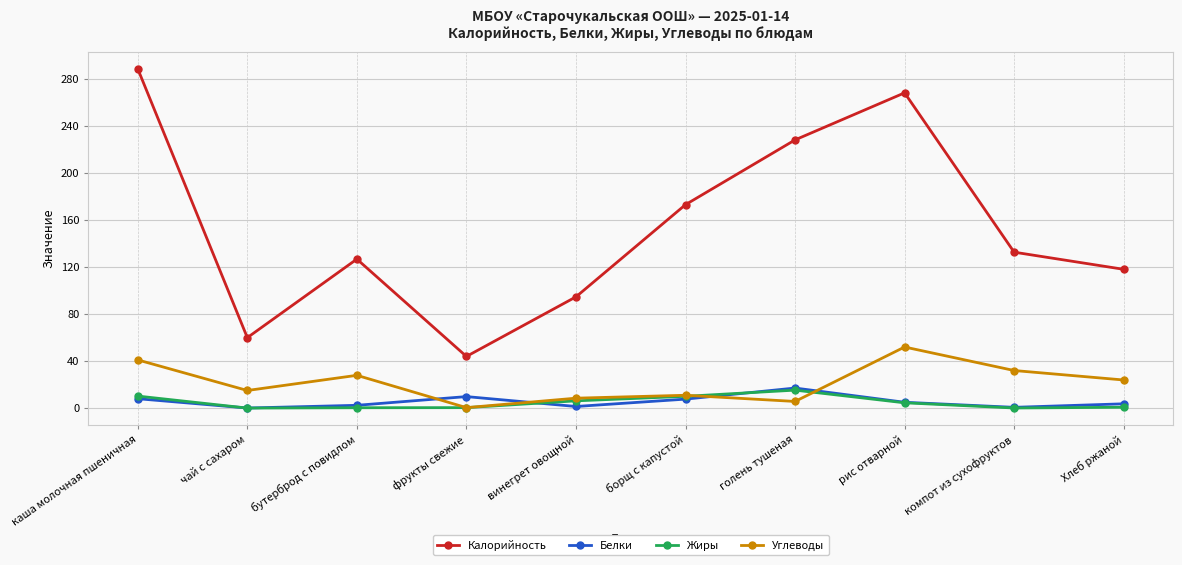

Which series has the largest total across all categories?

Калорийность